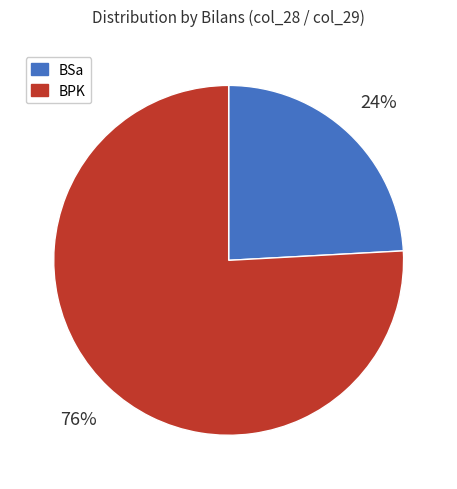

Is the sum of BSa and BPK greater than half?

Yes